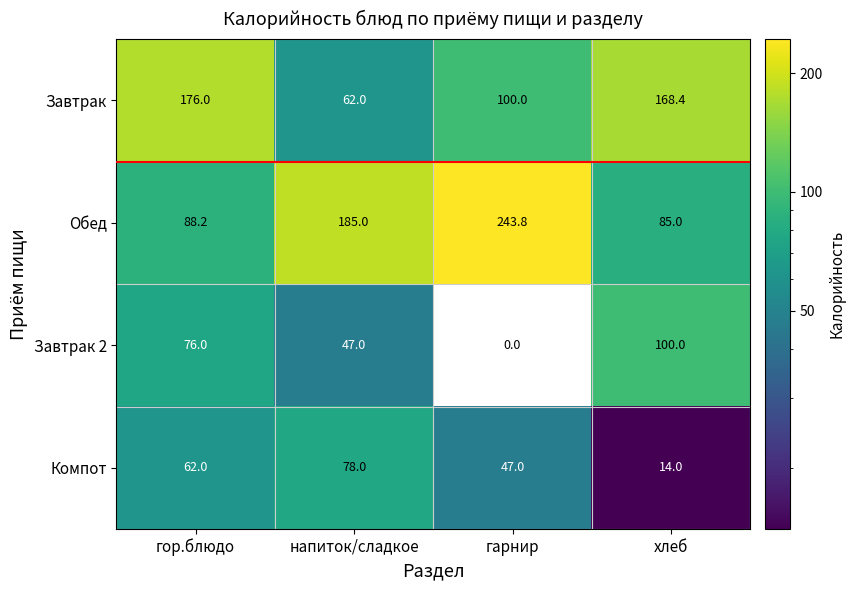

What is the spread (max minus min) of values at гор.блюдо?

114.0